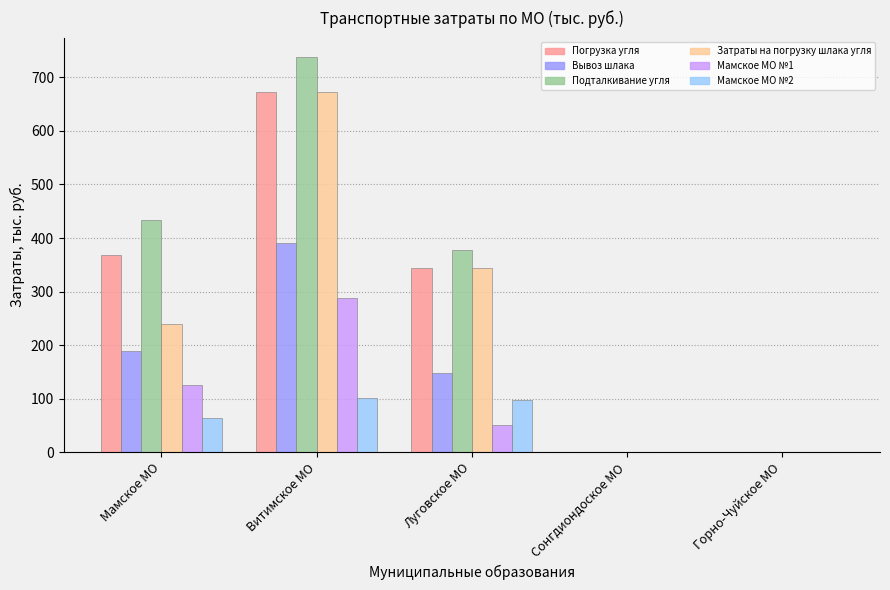

At which label does Затраты на погрузку шлака угля first exceed 238?

Мамское МО